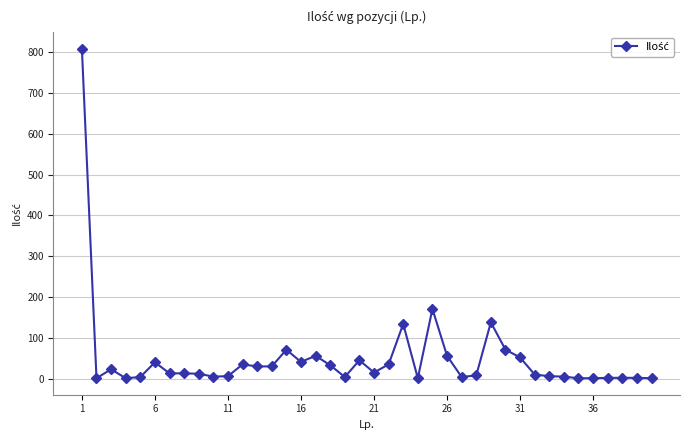

True or false: the data has more than 2 interior local peaks.

True